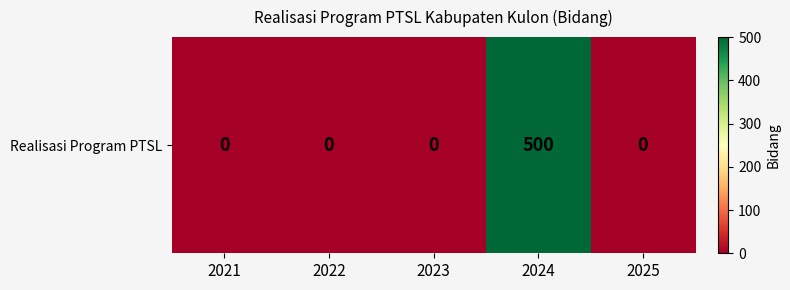

List the labels in order of value, smallest first.

2021, 2022, 2023, 2025, 2024